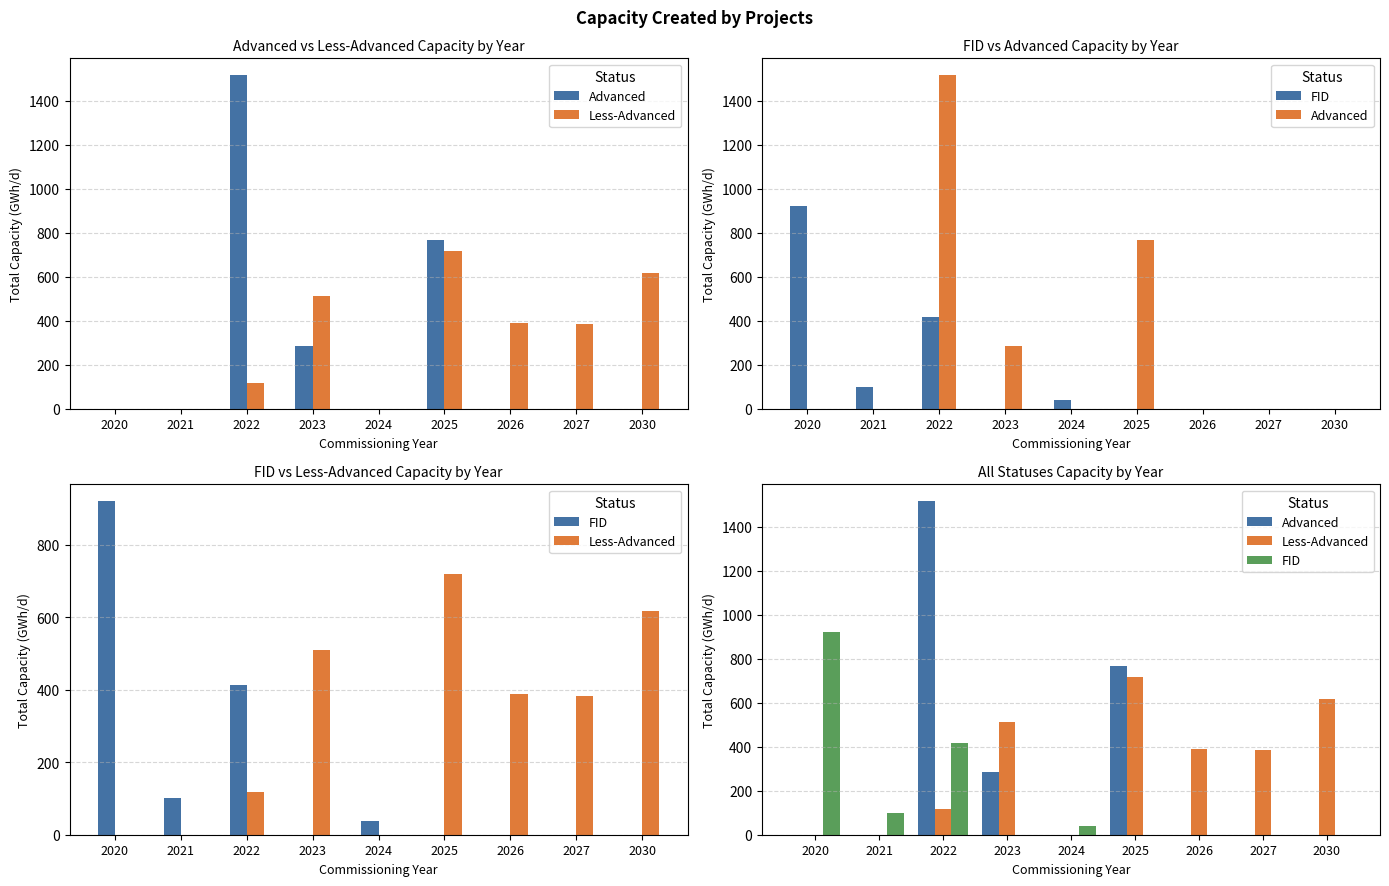

Reading left to right, extract all data points from this chart.

Advanced: 2020=0.0	2021=0.0	2022=1516.5	2023=285.5	2024=0.0	2025=767.0	2026=0.0	2027=0.0	2030=0.0
Less-Advanced: 2020=0.0	2021=0.0	2022=117.0	2023=510.0	2024=0.0	2025=718.9	2026=389.0	2027=383.6	2030=617.0
FID: 2020=921.0	2021=100.2	2022=414.6	2023=0.0	2024=38.7	2025=0.0	2026=0.0	2027=0.0	2030=0.0